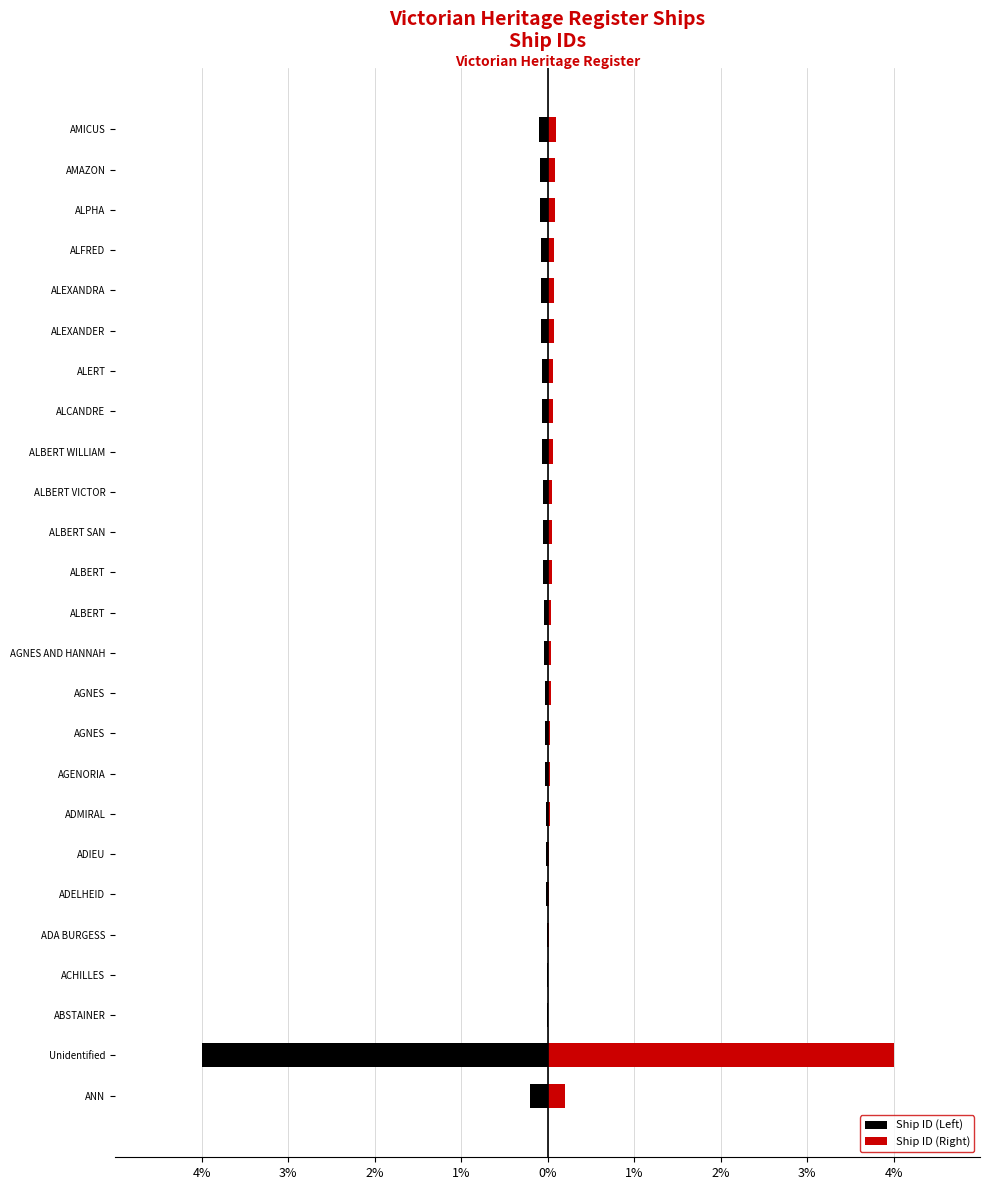

The Ship ID (Right) series shows 0.2 at ANN. True or false?

True